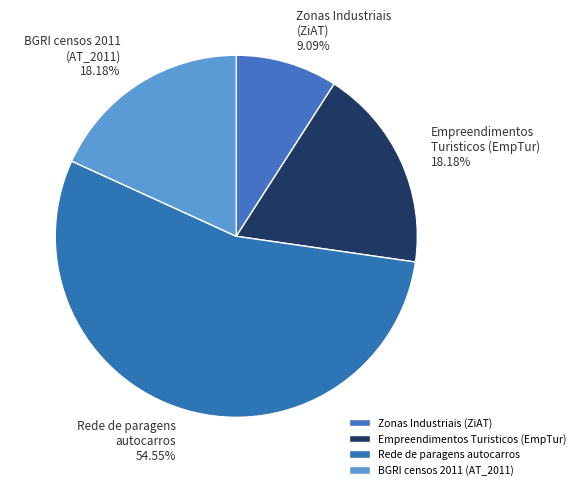

Is Zonas Industriais (ZiAT) the majority of the pie?

No